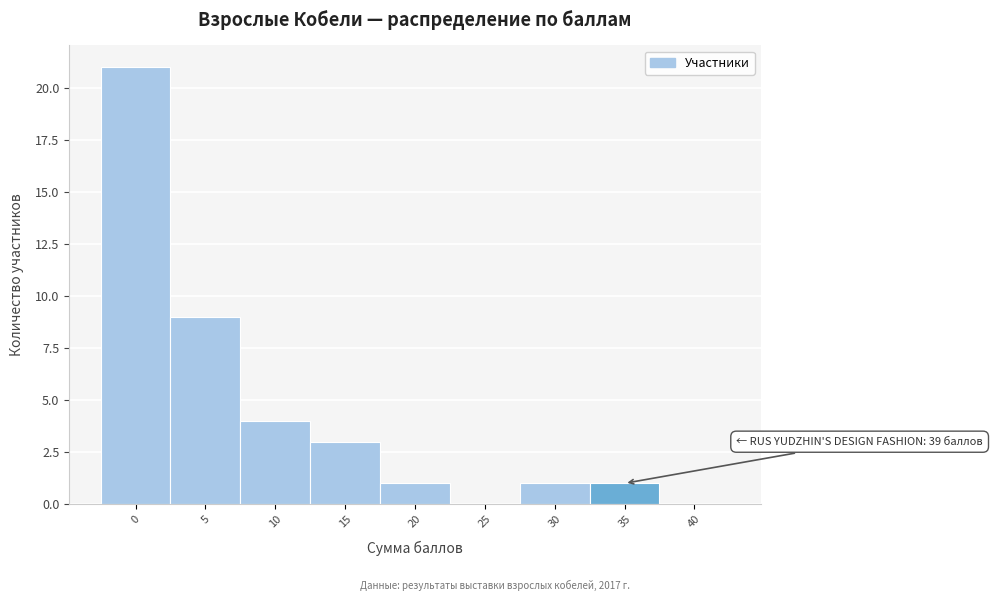

Reading left to right, list all the values displayed in this chart.

0=21	5=9	10=4	15=3	20=1	25=0	30=1	35=1	40=0